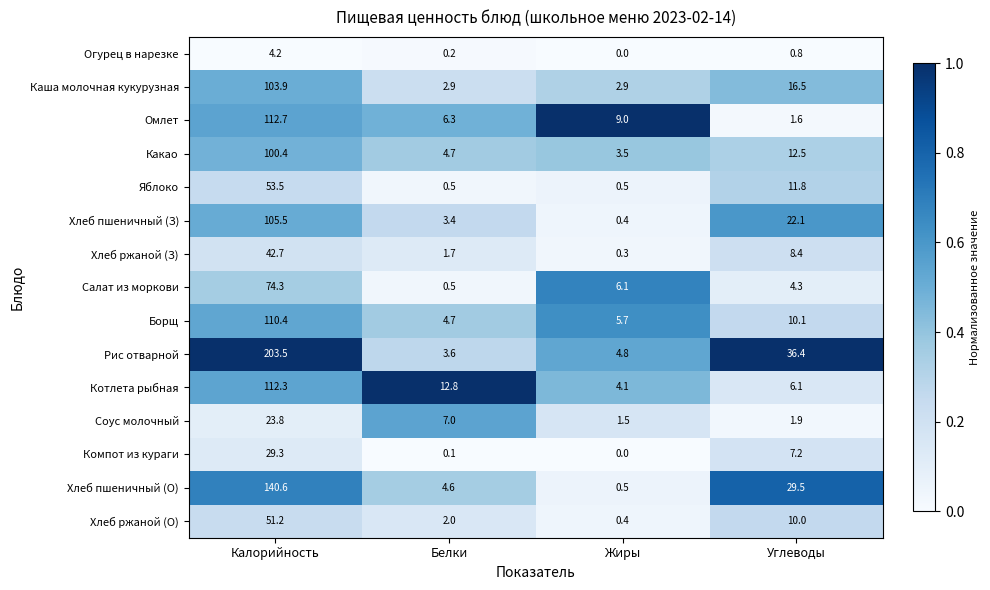

What is the maximum value shown in the chart?

203.5